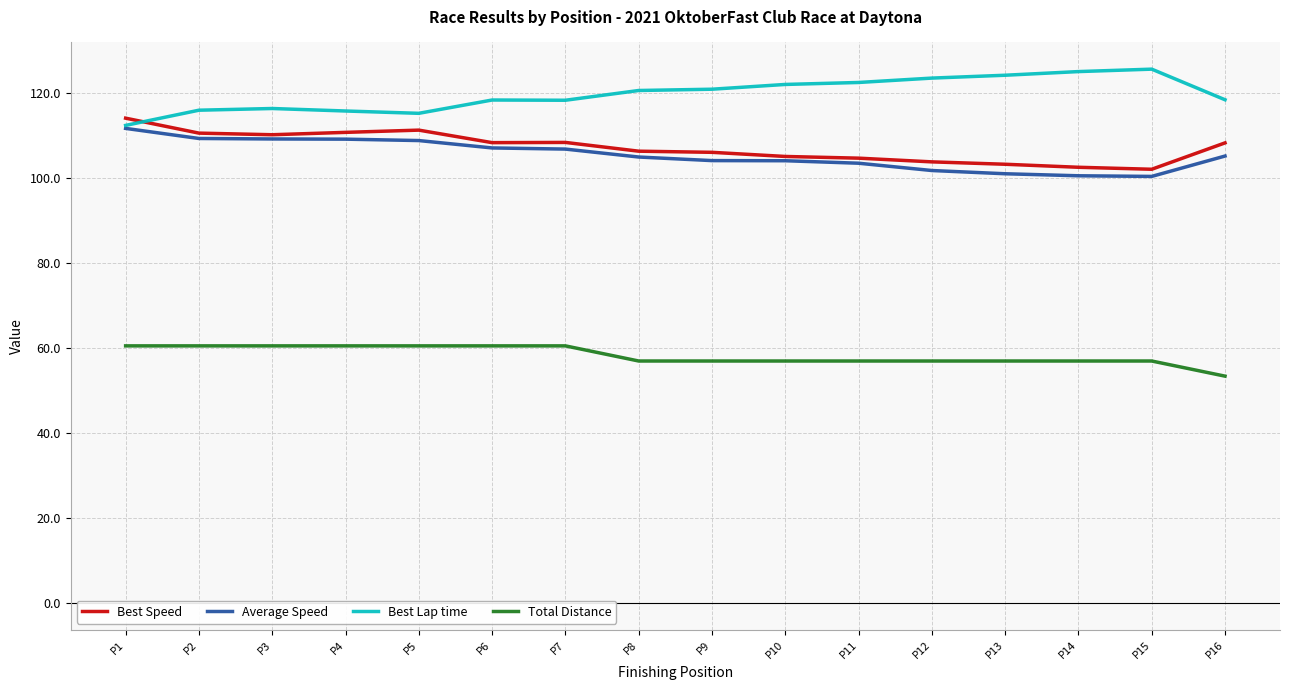

What is the total value across all series at P2?

396.3